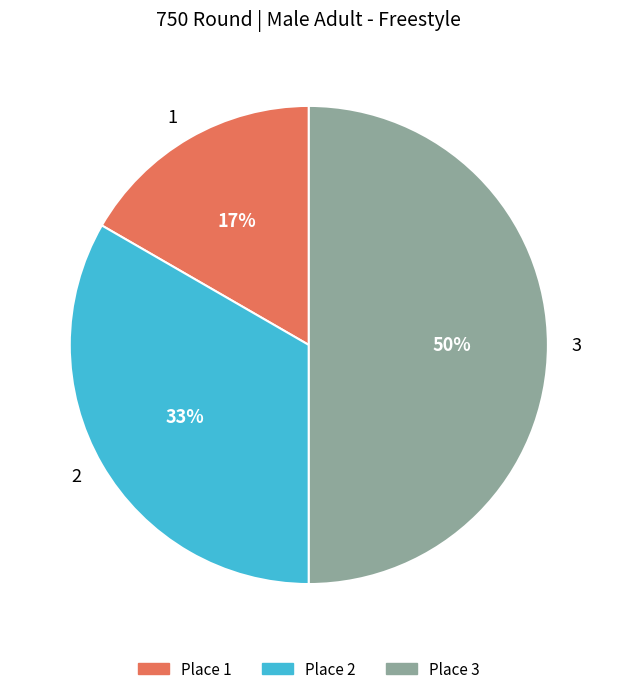

Between 2 and 3, which is larger?

3